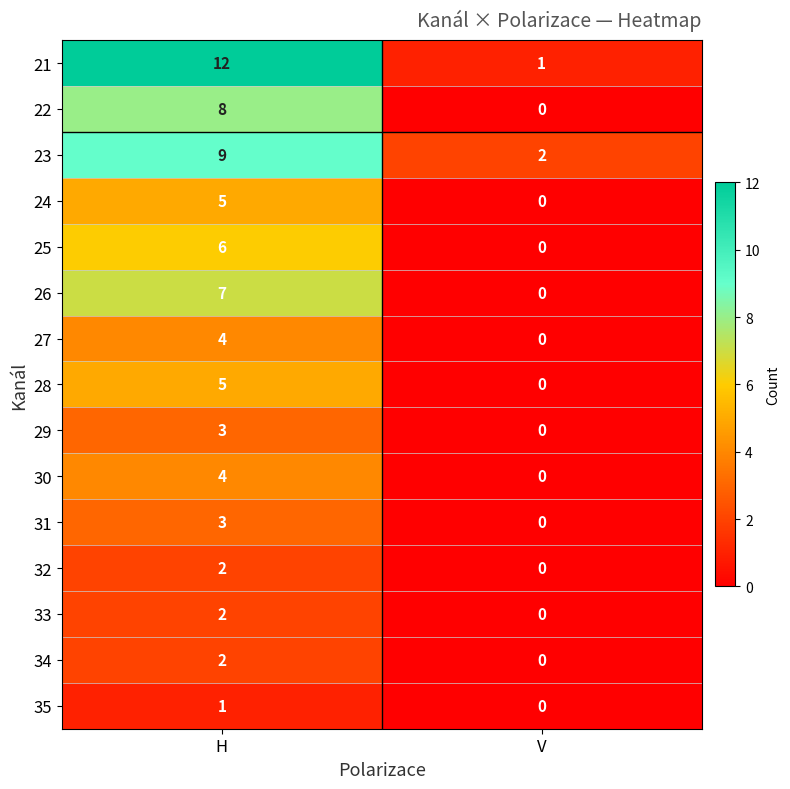

The 30 series shows 2 at H. True or false?

False